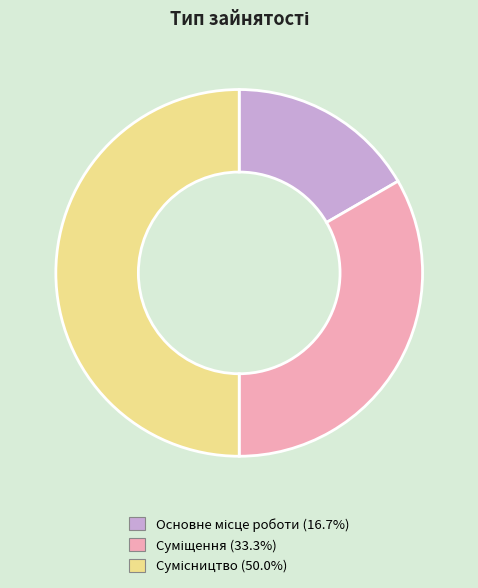

How many segments does this pie chart have?

3